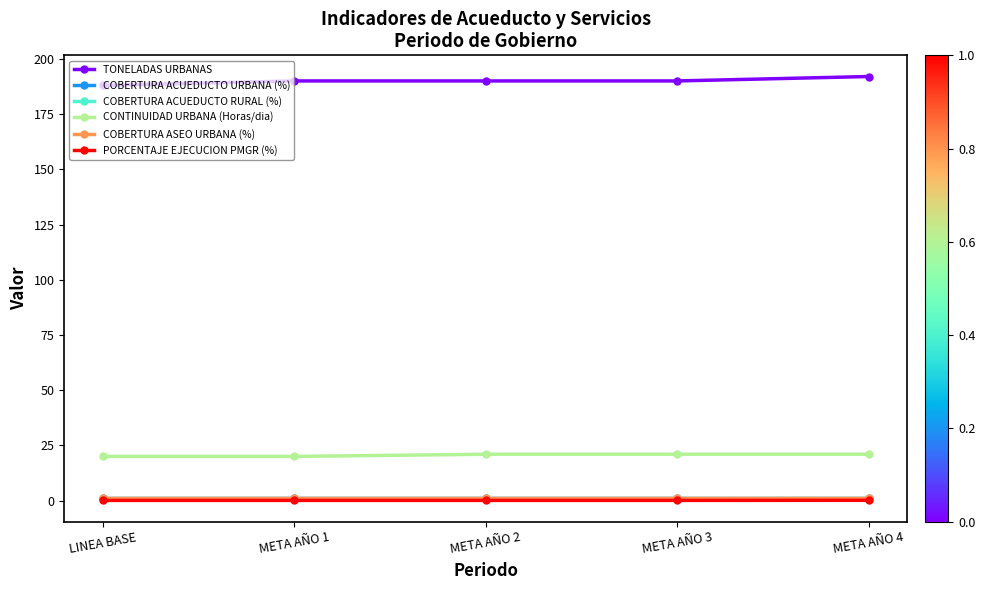

What is the label of the 2nd point from the right?

META AÑO 3